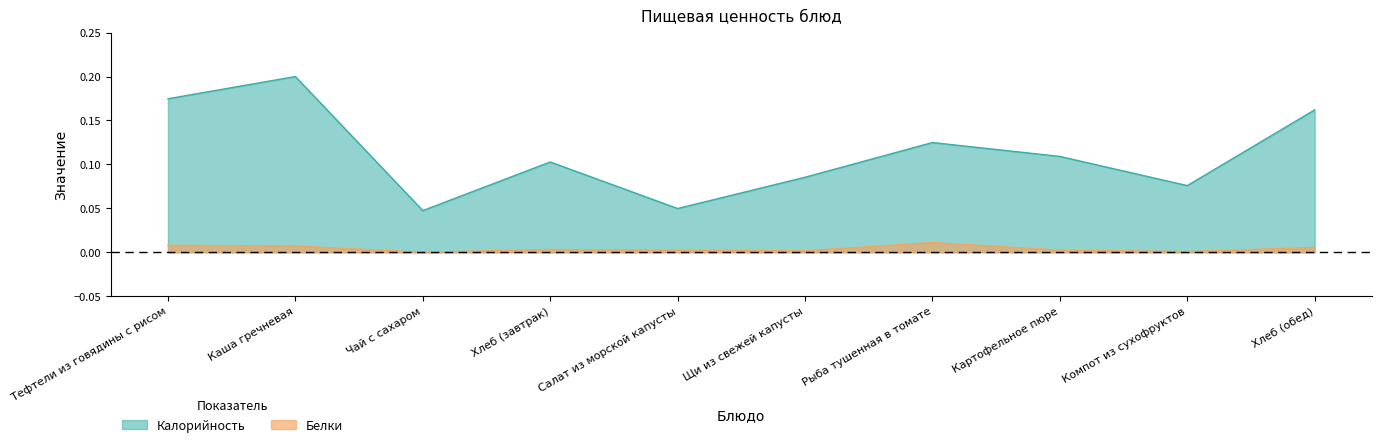

What is the value of the Калорийность point at the 9th from the left?

0.1